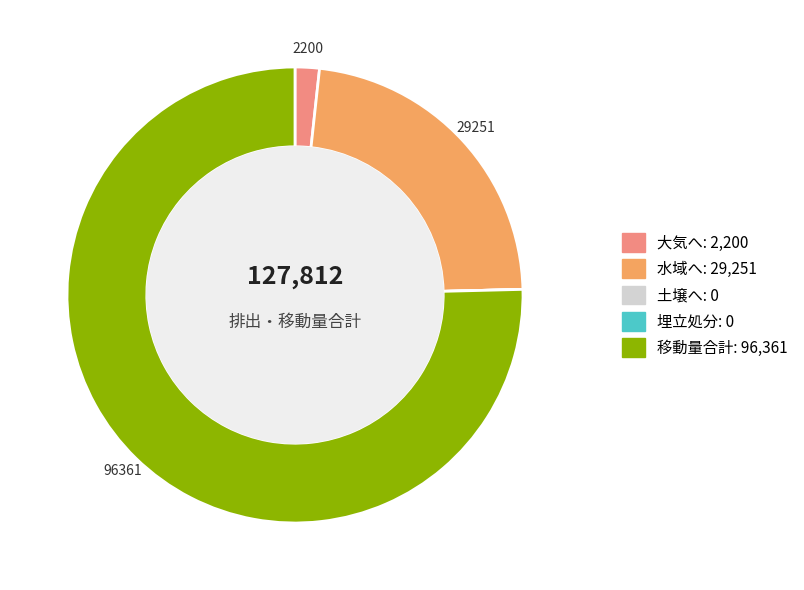

The 大気へ slice represents 7% of the pie. True or false?

False